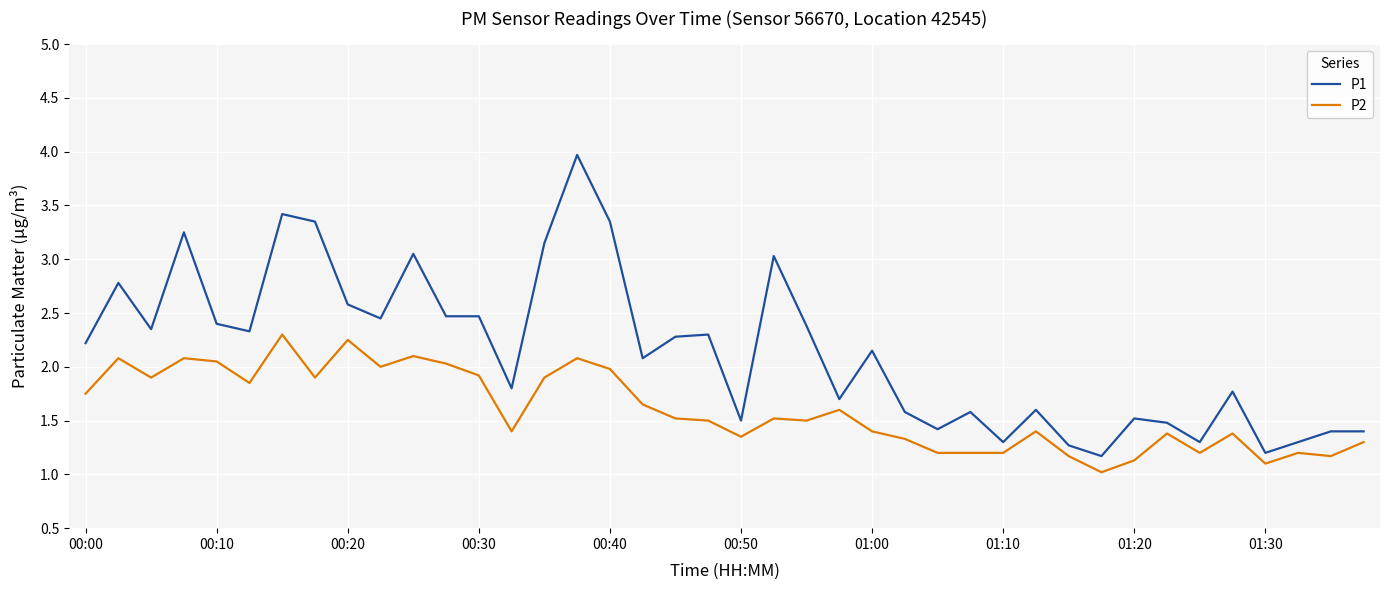

Which series has the largest total across all categories?

P1